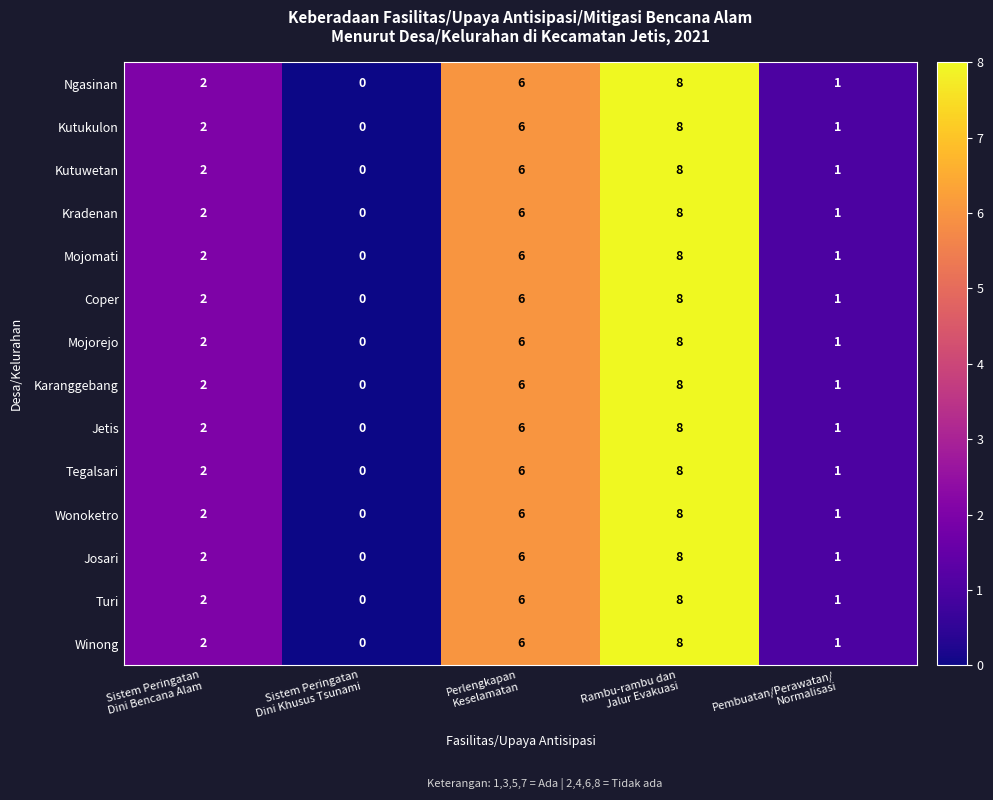

Count the Josari values in the range 1 to 6.

3